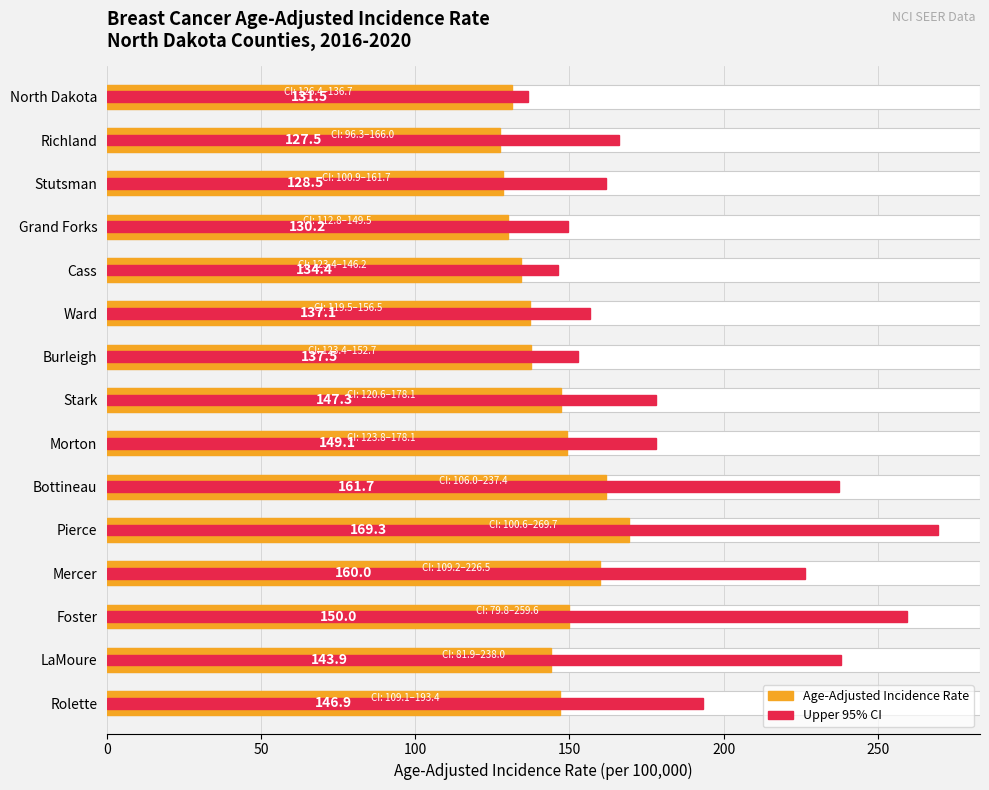

Reading left to right, transcribe all the data shown in this chart.

131.5	127.5	128.5	130.2	134.4	137.1	137.5	147.3	149.1	161.7	169.3	160.0	150.0	143.9	146.9